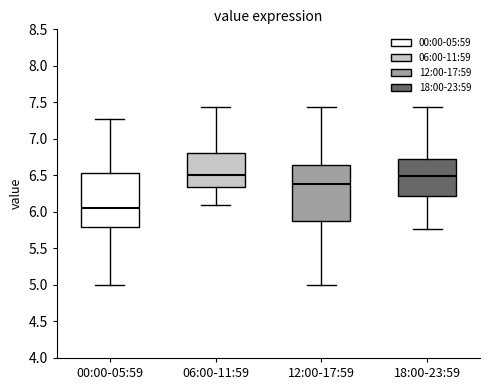

Where does the lower whisker of the box for 06:00-11:59 end on the y-axis? The values are not printed on the chart, so give them approximately, as read against the axis.

6.10